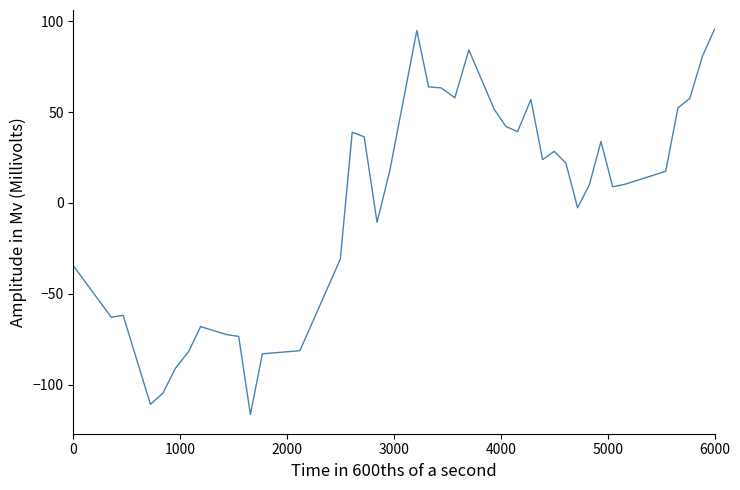

Does the chart have visible grid lines?

No